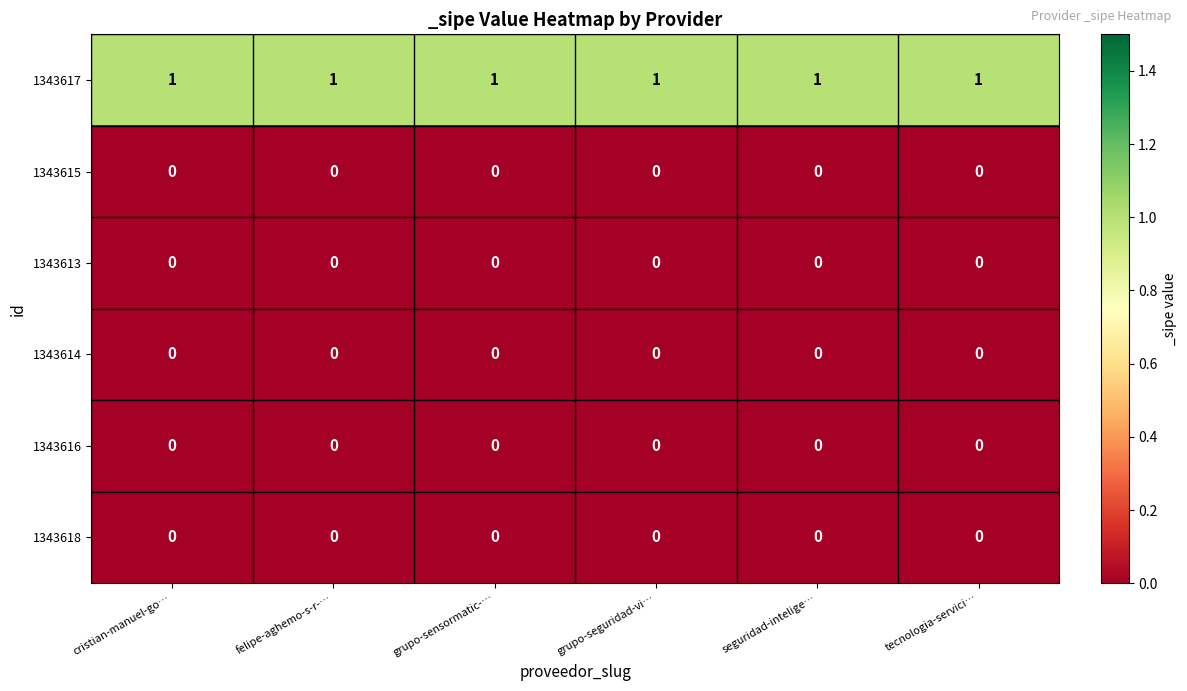

What is the total value across all series at felipe-aghemo-s-r-…?

1